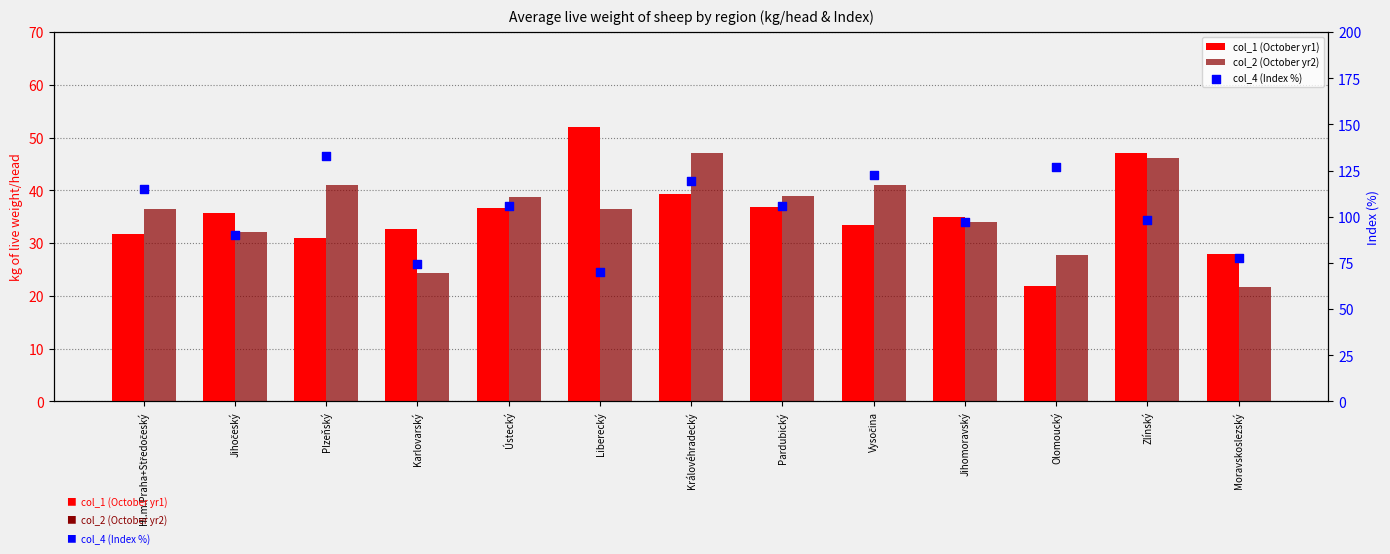

What are all the series names shown in the legend?

col_1 (October yr1), col_2 (October yr2), col_4 (Index %)